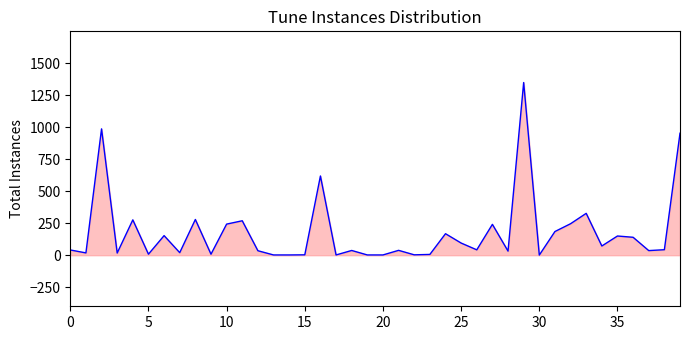

What is the difference between the second highest and minimum values?

986